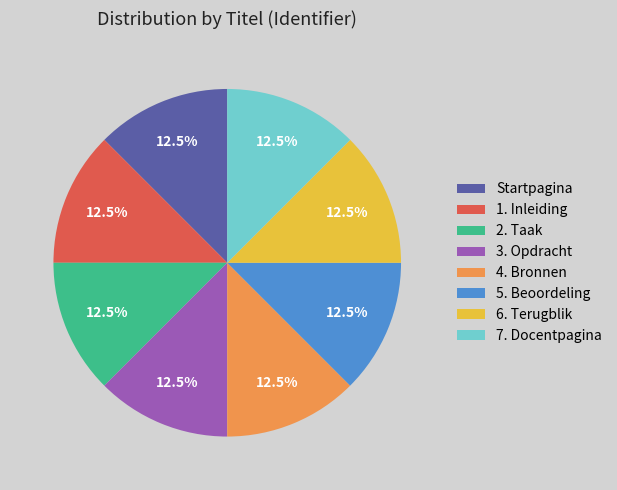

Approximately how many times larger is the value at 6. Terugblik compared to 4. Bronnen?

1.0